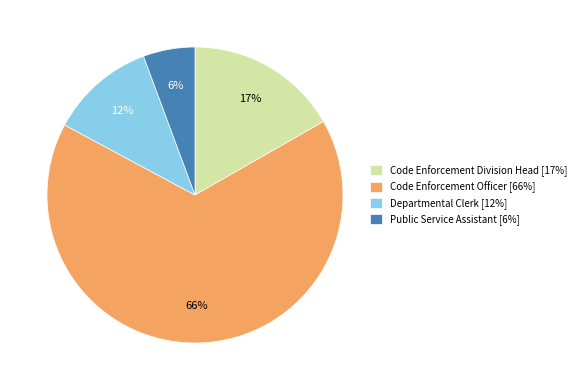

Is Departmental Clerk the majority of the pie?

No